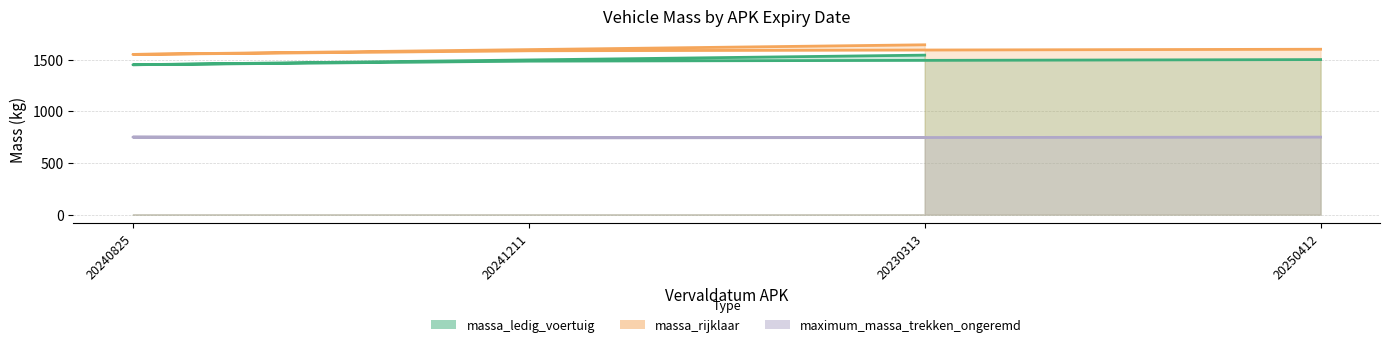

Reading left to right, extract all data points from this chart.

massa_ledig_voertuig: 1450	1485	1543	1500
massa_rijklaar: 1550	1585	1643	1600
maximum_massa_trekken_ongeremd: 750	742	745	750